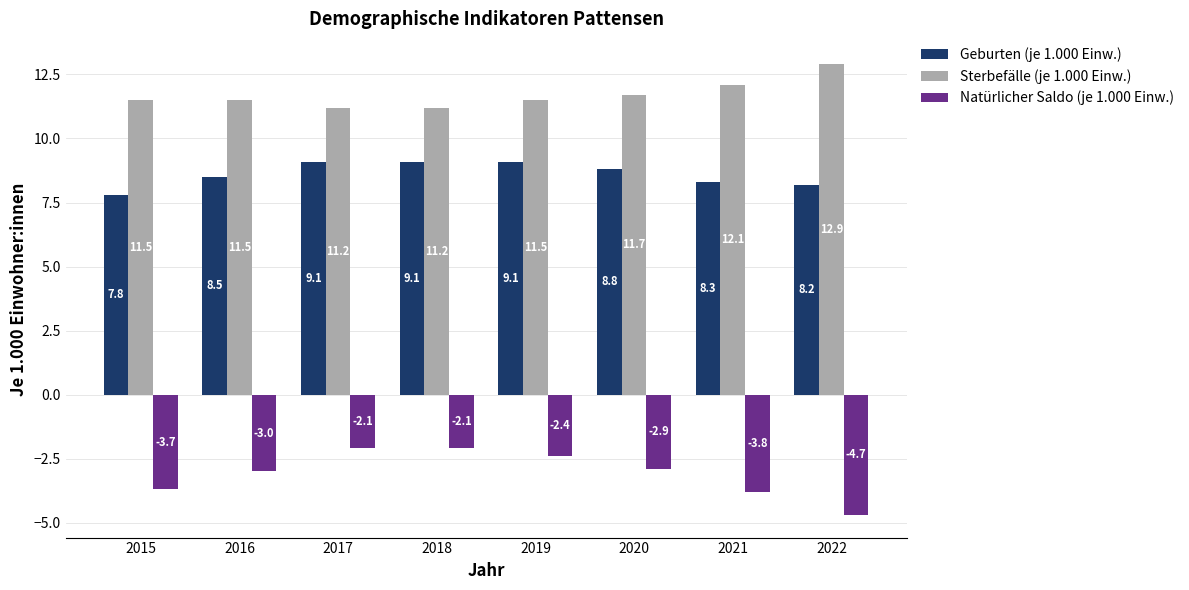

What is the difference between the second highest and second lowest values in the Sterbefälle (je 1.000 Einw.) series?

0.9